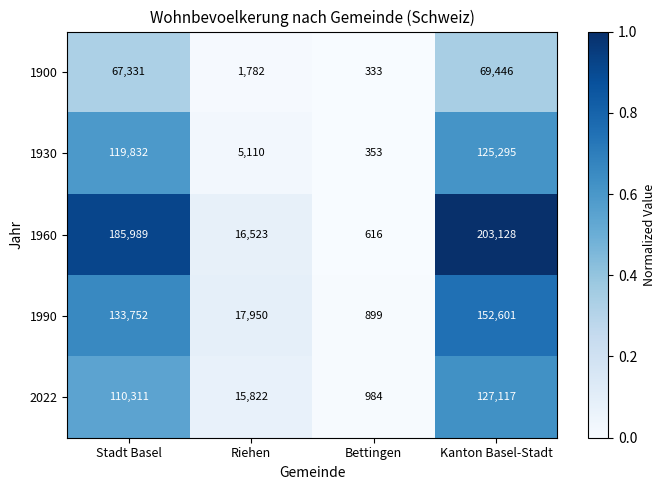

What is the difference between the maximum and minimum values in the 1900 series?

69113